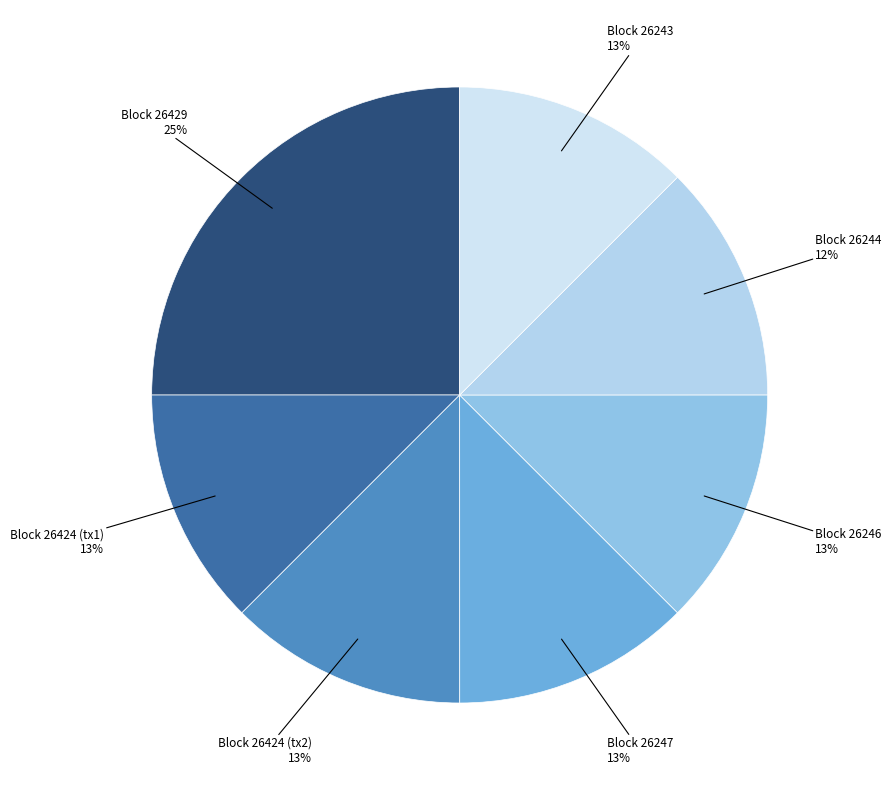

Count the number of slices in the pie.

7